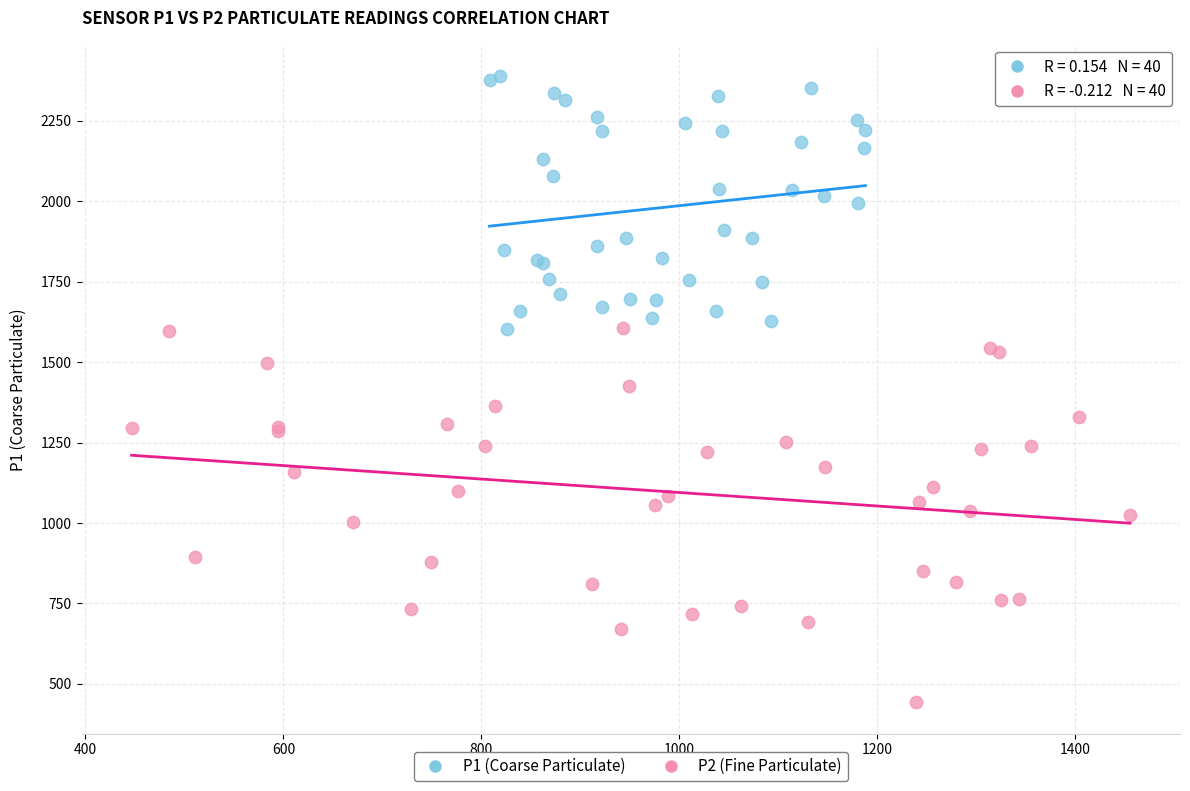

Which series has the largest Y range (max minus min)?

P2 (Fine Particulate)